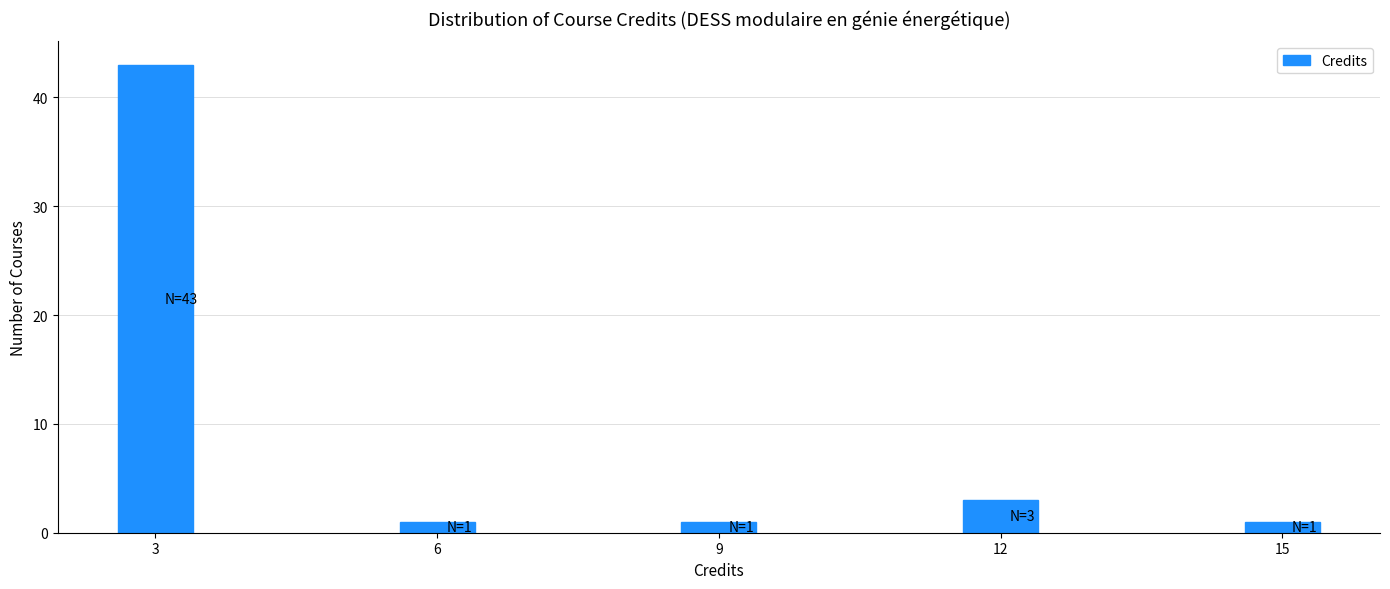

Reading left to right, extract all data points from this chart.

3=43	6=1	9=1	12=3	15=1